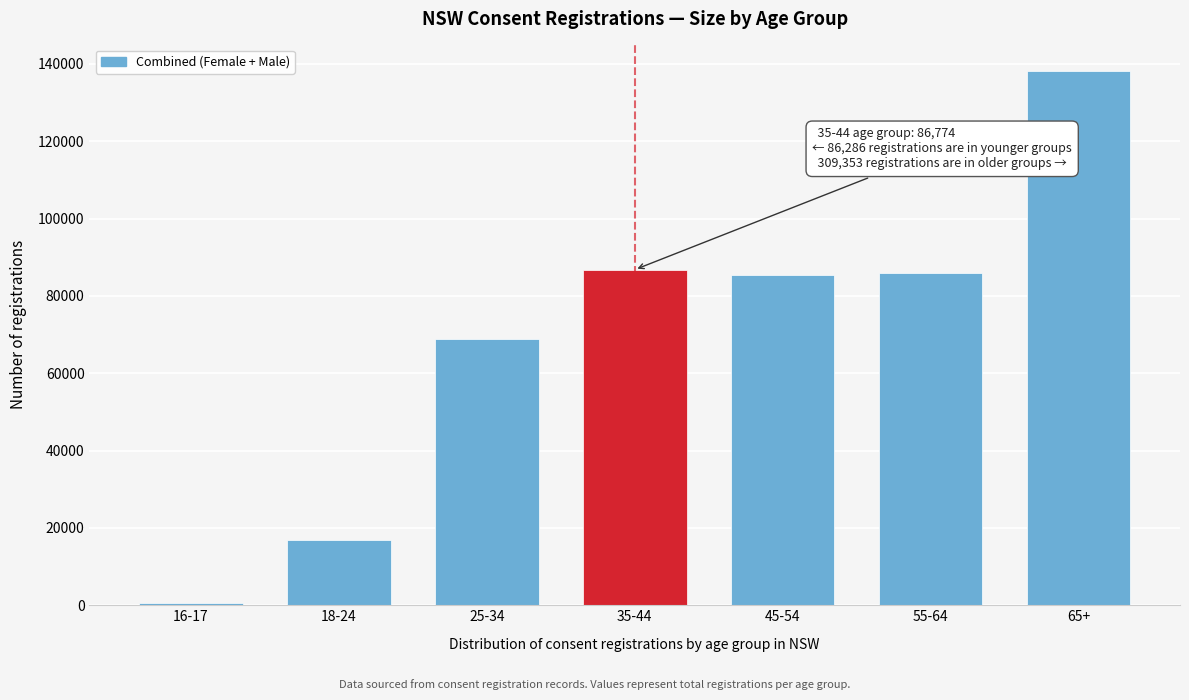

What is the label of the 4th bar from the right?

35-44